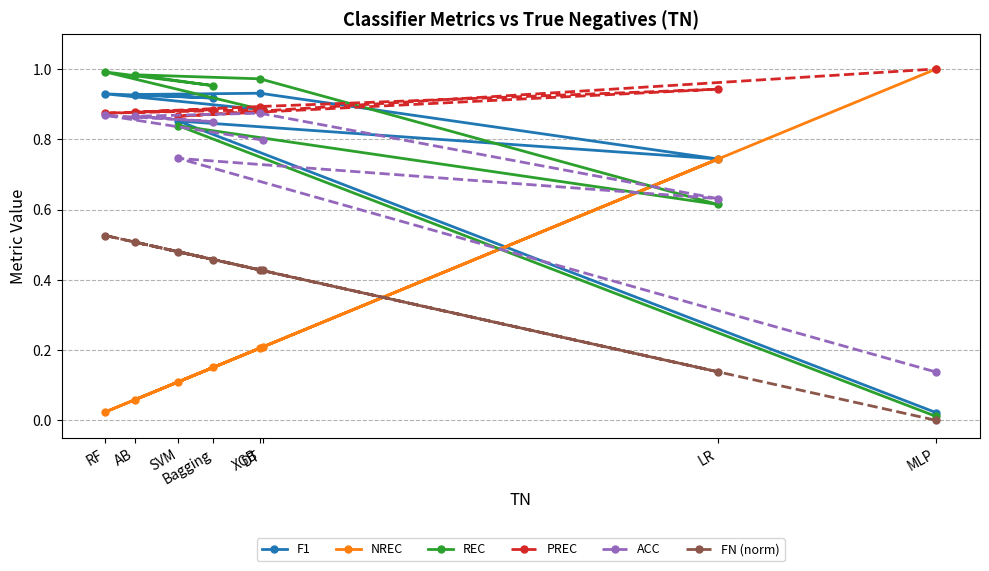

Which series has the largest total across all categories?

PREC